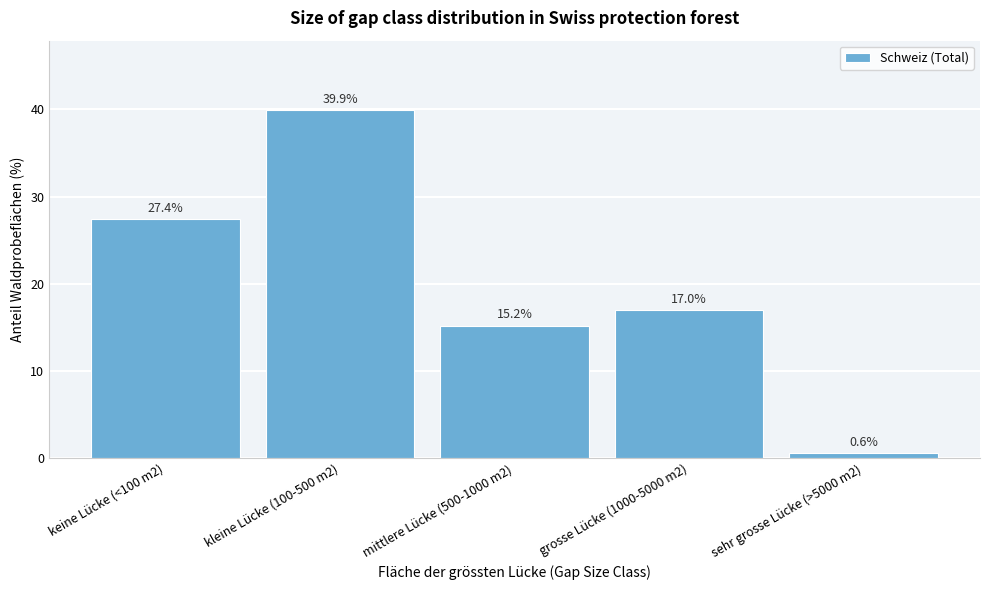

Reading right to left, transcribe all the data shown in this chart.

sehr grosse Lücke (>5000 m2)=0.6	grosse Lücke (1000-5000 m2)=17.0	mittlere Lücke (500-1000 m2)=15.2	kleine Lücke (100-500 m2)=39.9	keine Lücke (<100 m2)=27.4